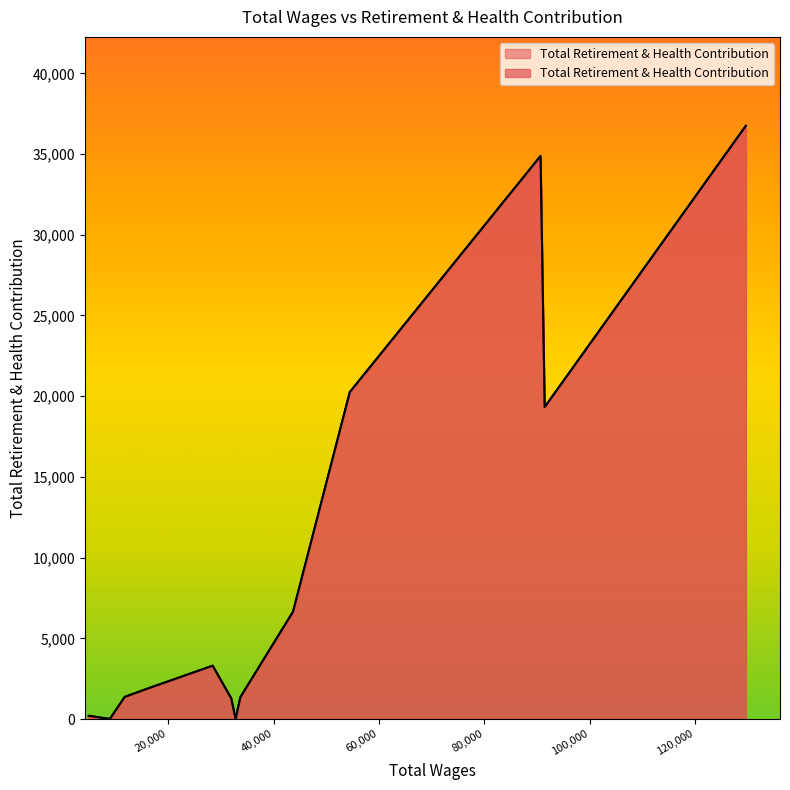

Where is the data nearest to the value 18373?

91456.0